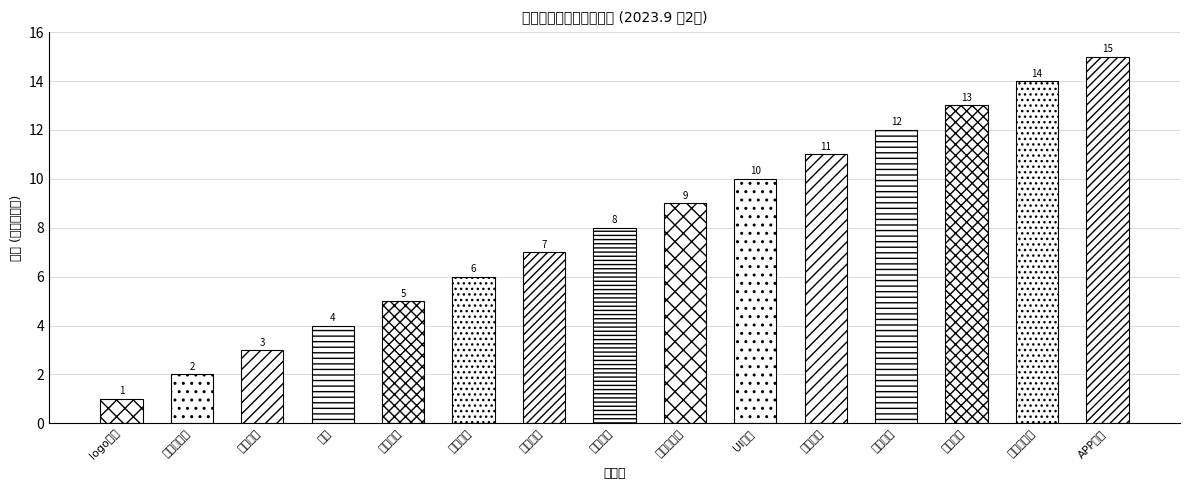

What is the maximum value shown in the chart?

15